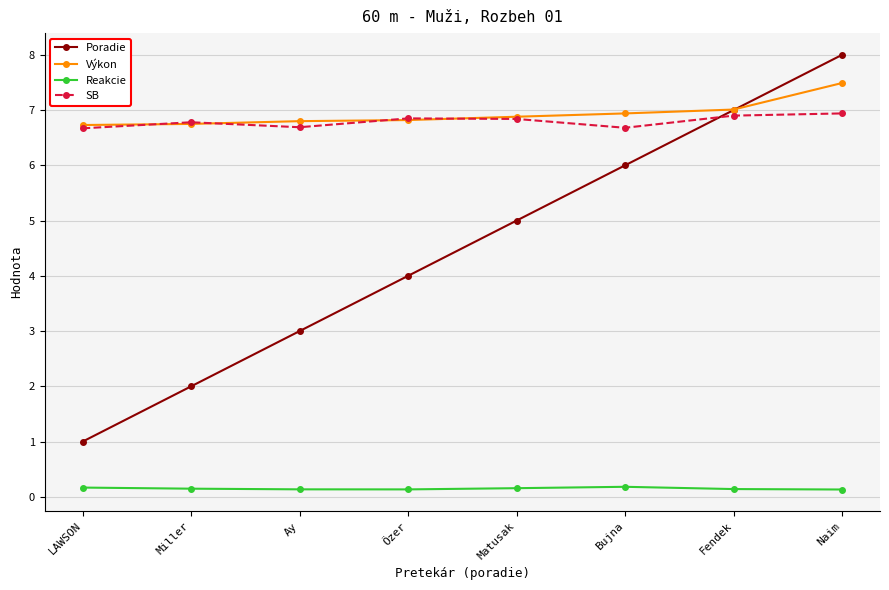

What is the average value of the Reakcie series?

0.2